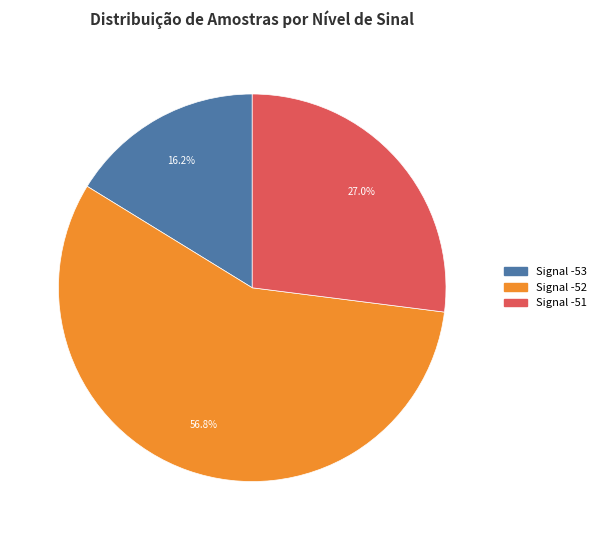

What percentage do Signal -53 and Signal -51 together represent?

43.2%